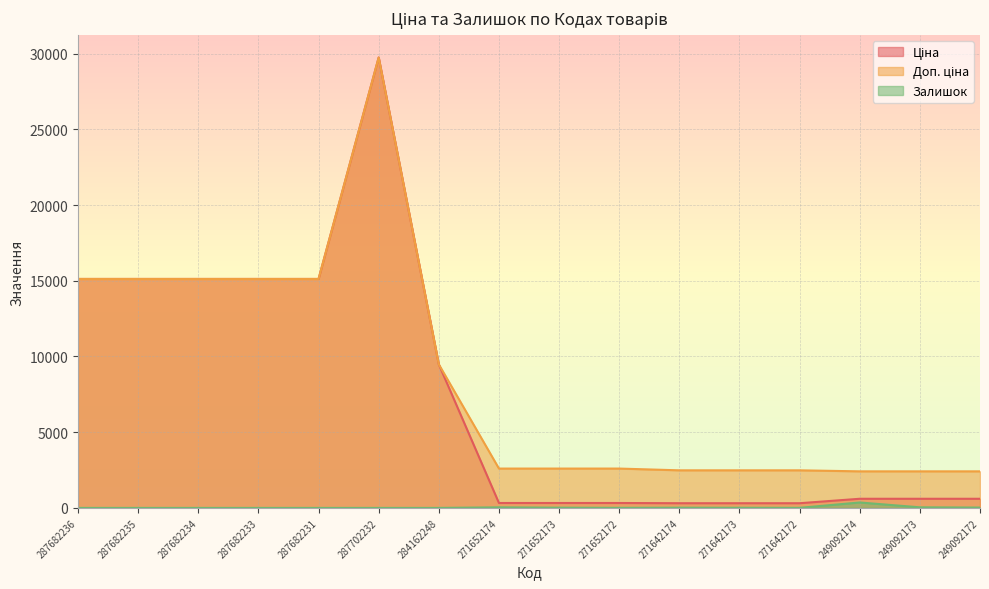

Is the value of Доп. ціна at 287702232 greater than the value of Залишок at 271642173?

Yes